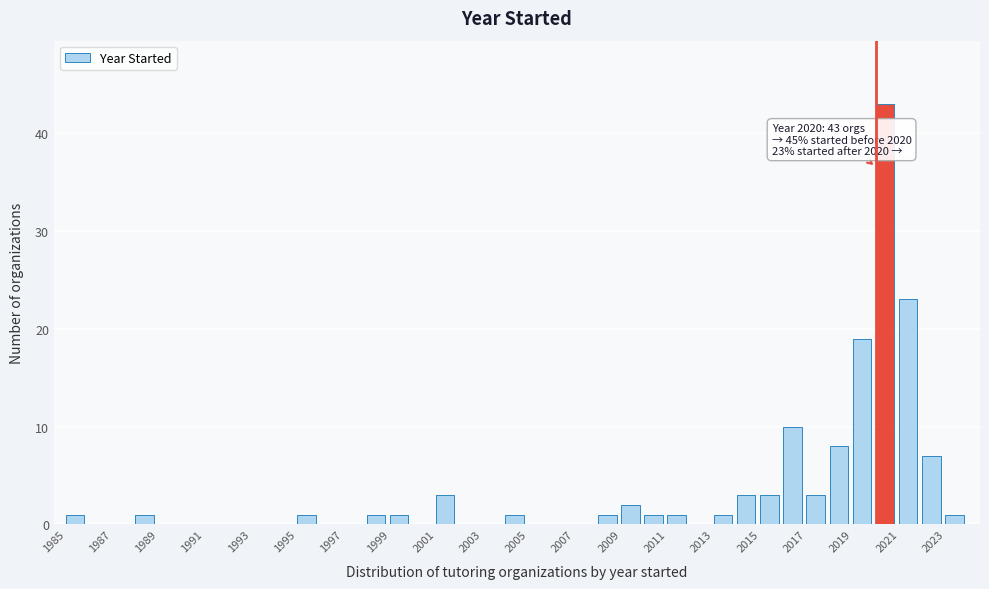

Which range on the x-axis has the tallest bar?

2020 to 2021